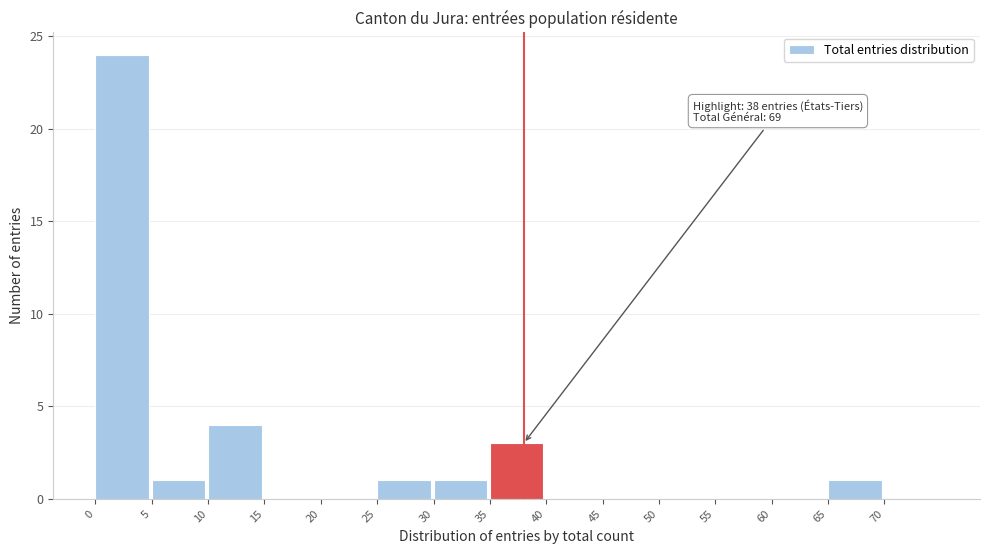

Which range on the x-axis has the tallest bar?

0 to 5